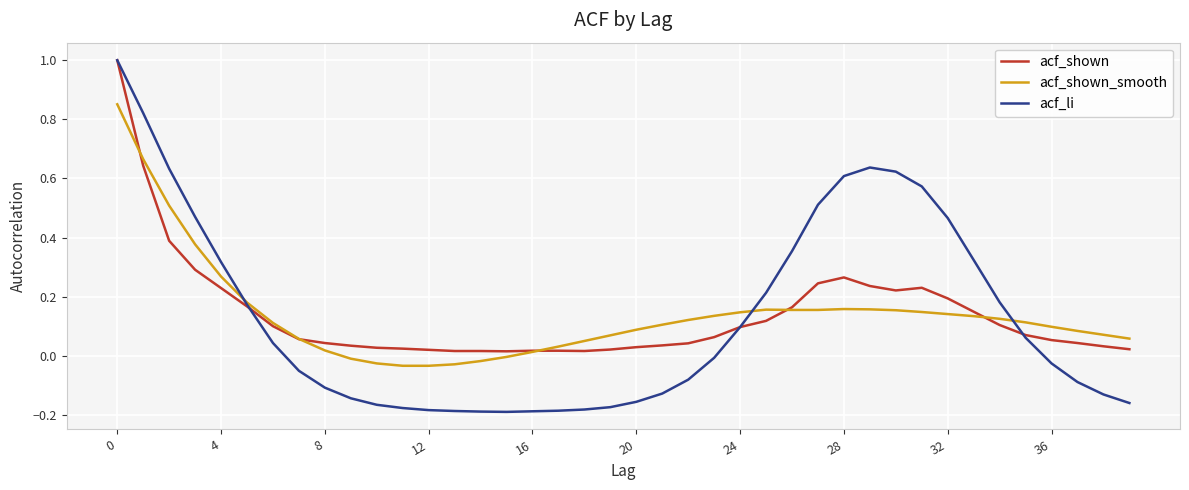

Which series has the largest range (max minus min)?

acf_li